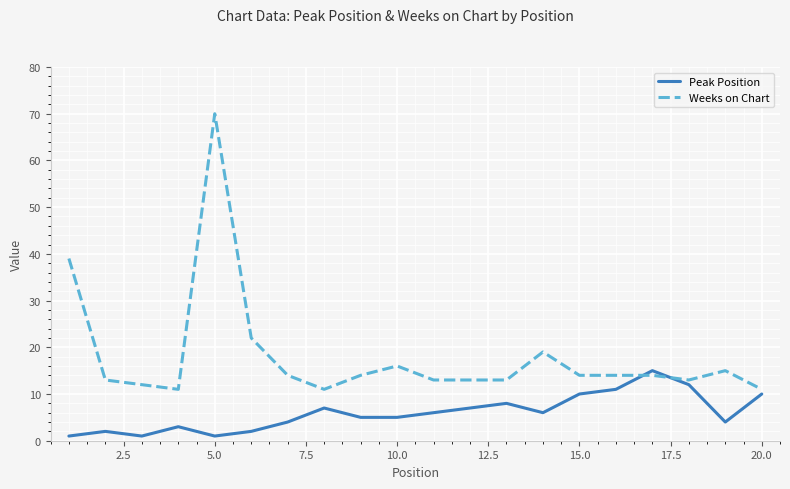

Which series has the largest total across all categories?

Weeks on Chart